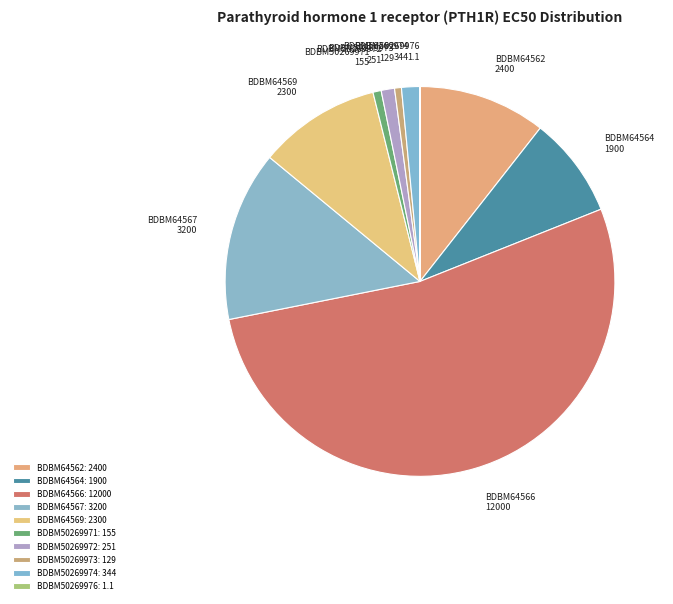

Is it true that BDBM64566 is 46% of the pie?

False